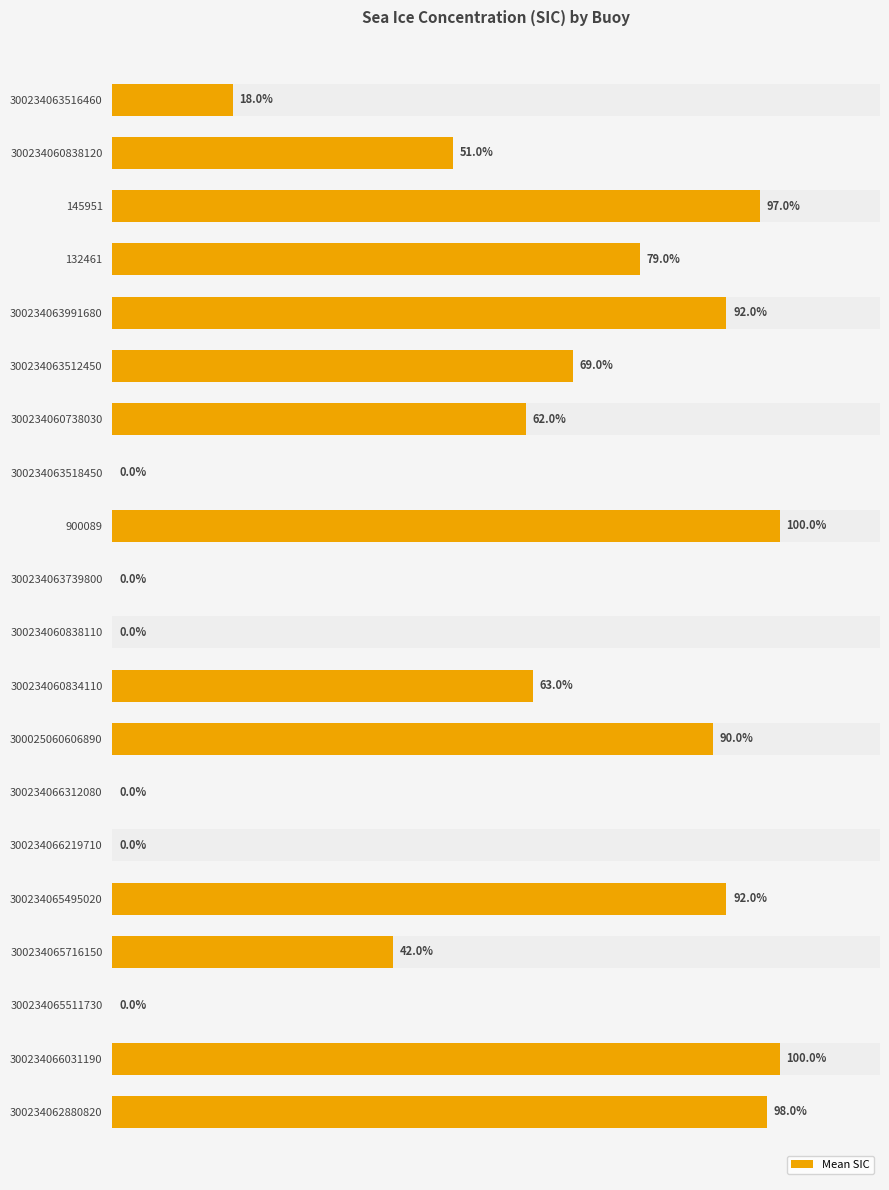

How many series are shown in this chart?

1